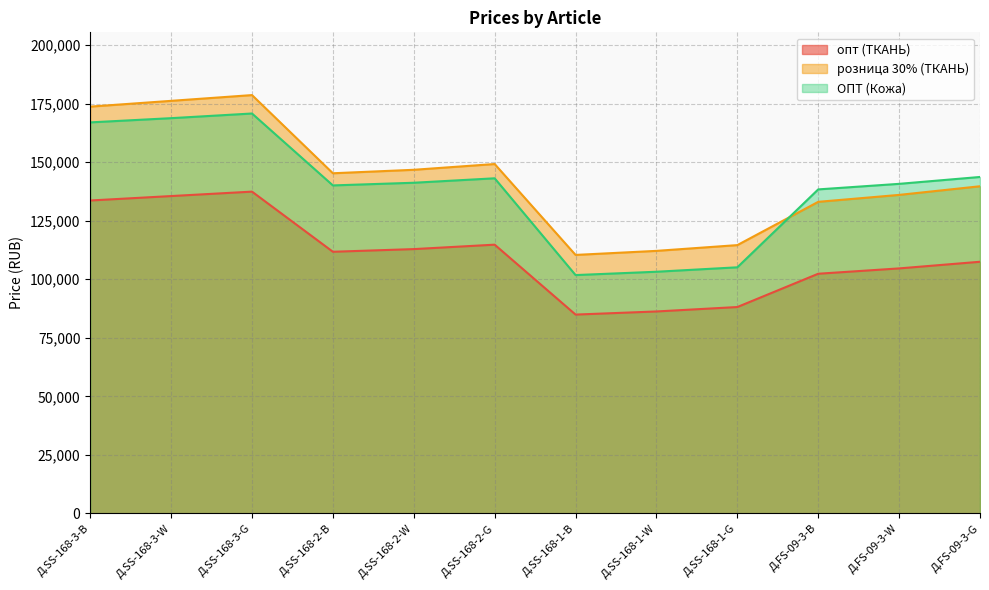

What are all the series names shown in the legend?

опт (ТКАНЬ), розница 30% (ТКАНЬ), ОПТ (Кожа)